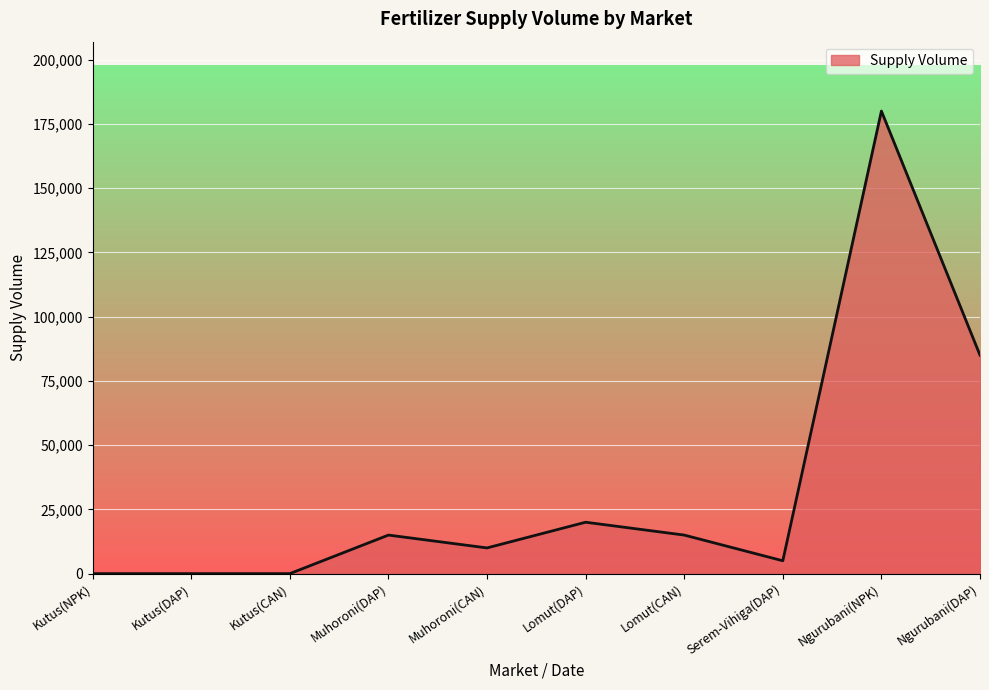

Reading left to right, list all the values displayed in this chart.

0	0	0	15000	10000	20000	15000	5000	180000	85000